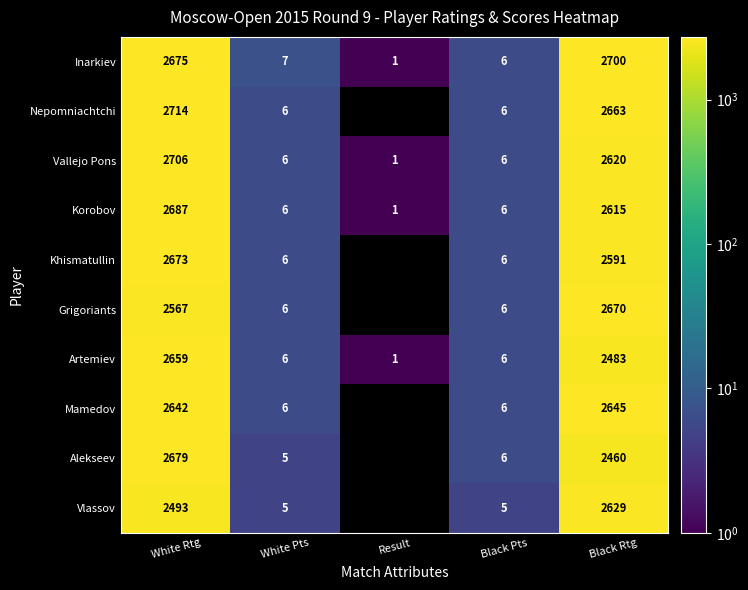

What is the average value of the Alekseev series?

1030